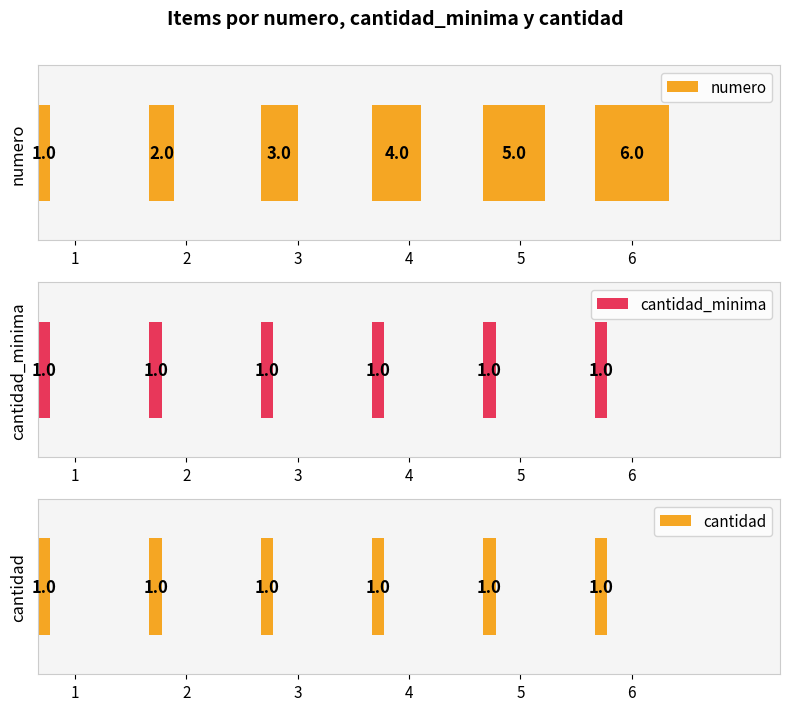

Which category has the lowest value in the cantidad_minima series?

1